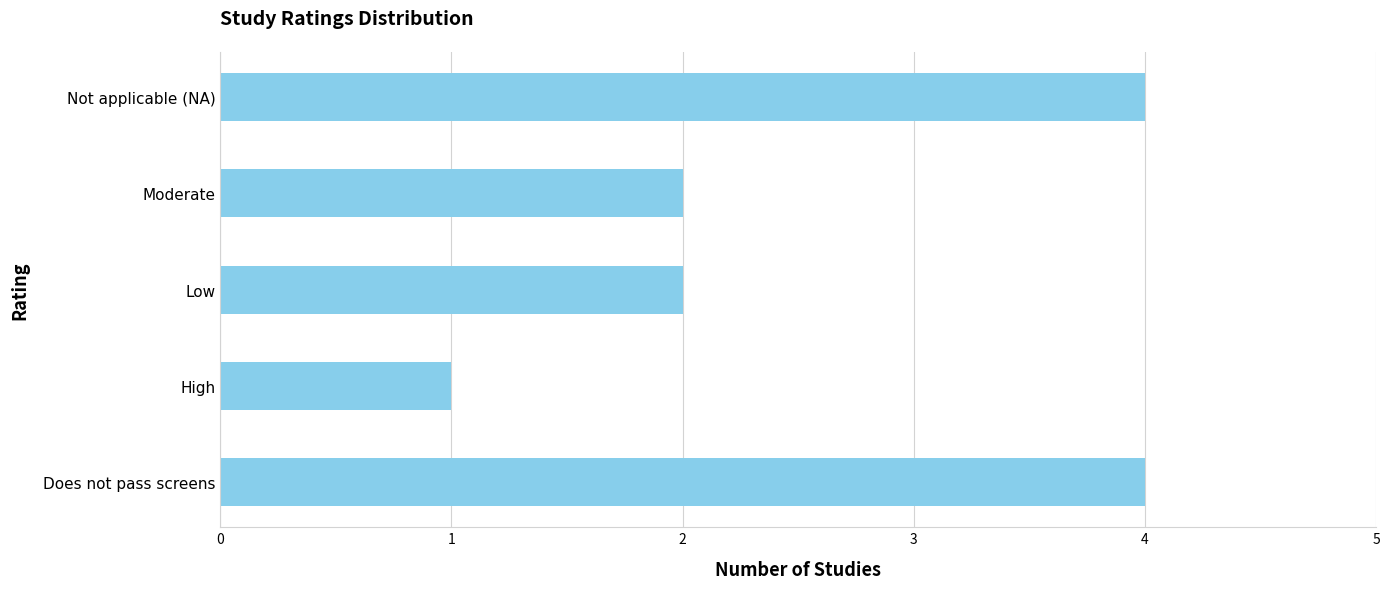

Is it true that the value at Low is 1?

False